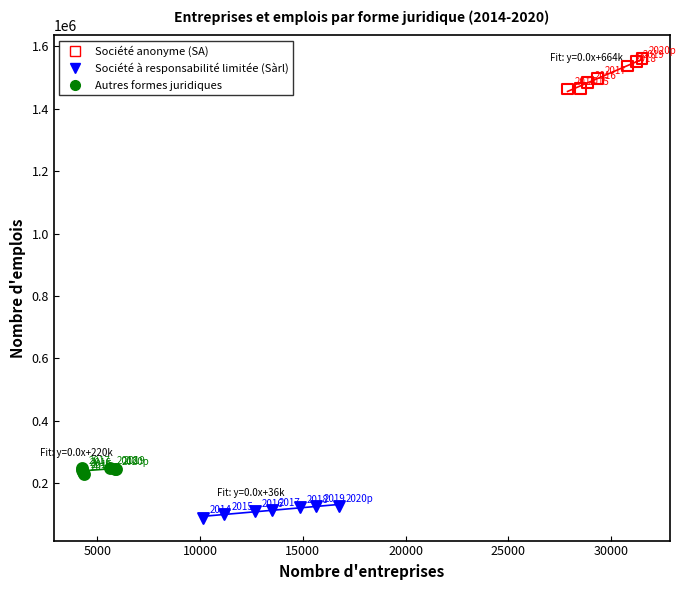

What are all the series names shown in the legend?

Société anonyme (SA), Société à responsabilité limitée (Sàrl), Autres formes juridiques